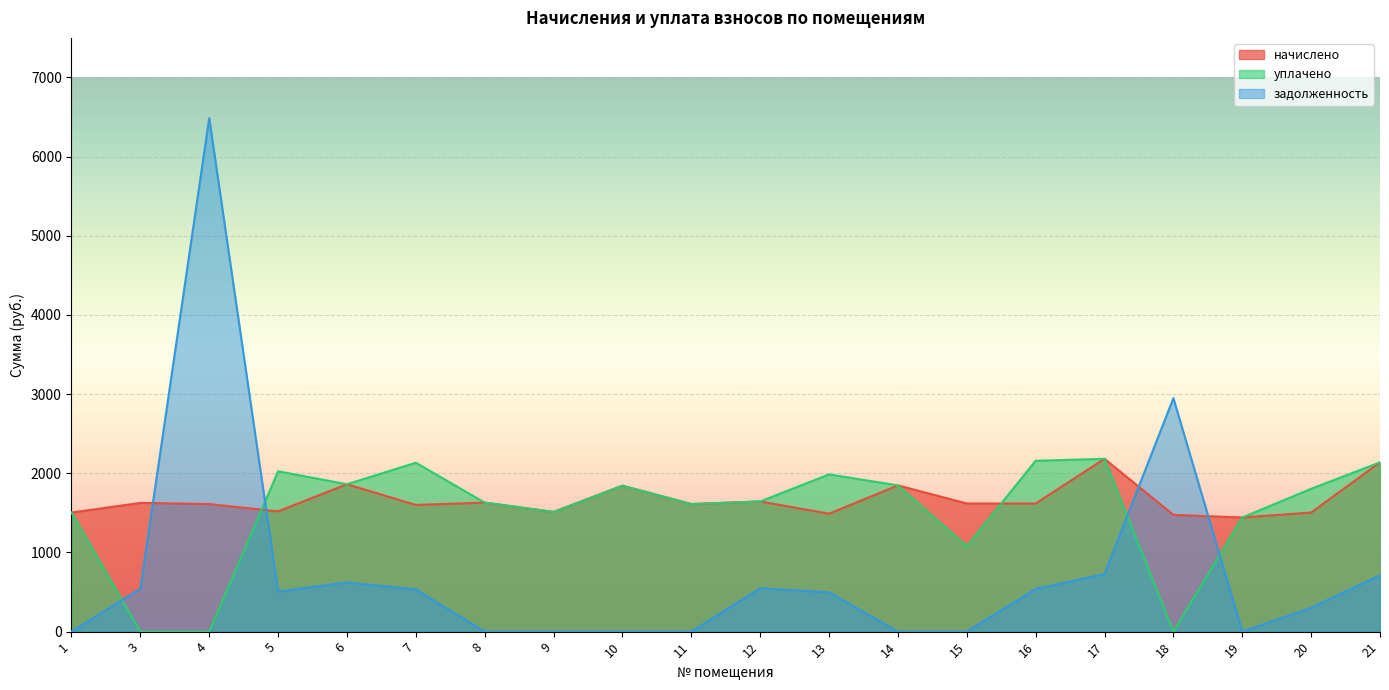

Which category has the lowest value across all series?

3